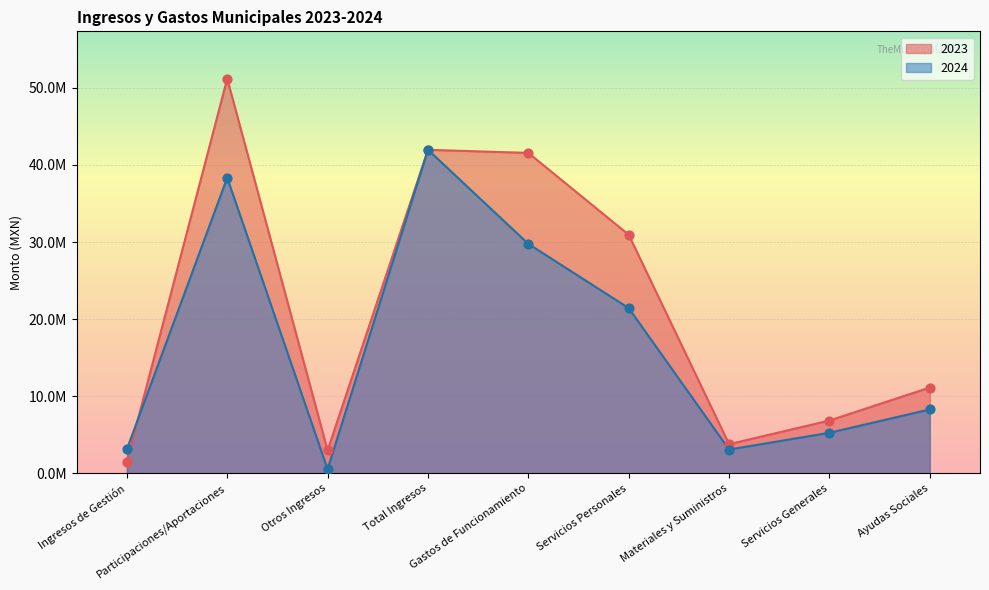

What are all the series names shown in the legend?

2023, 2024